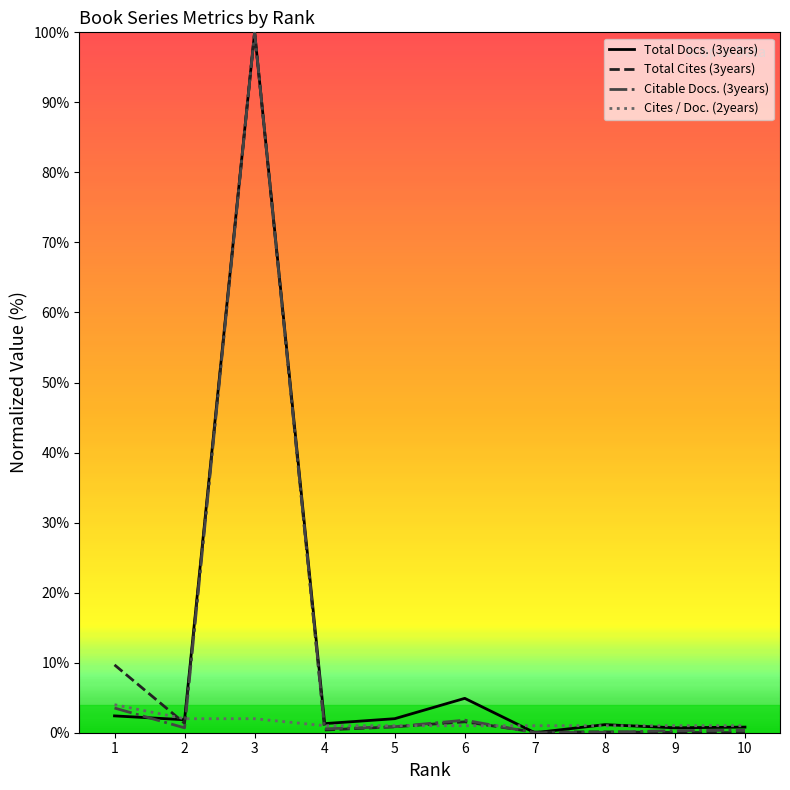

True or false: Citable Docs. (3years) has a value of 0.4 at 10.

True